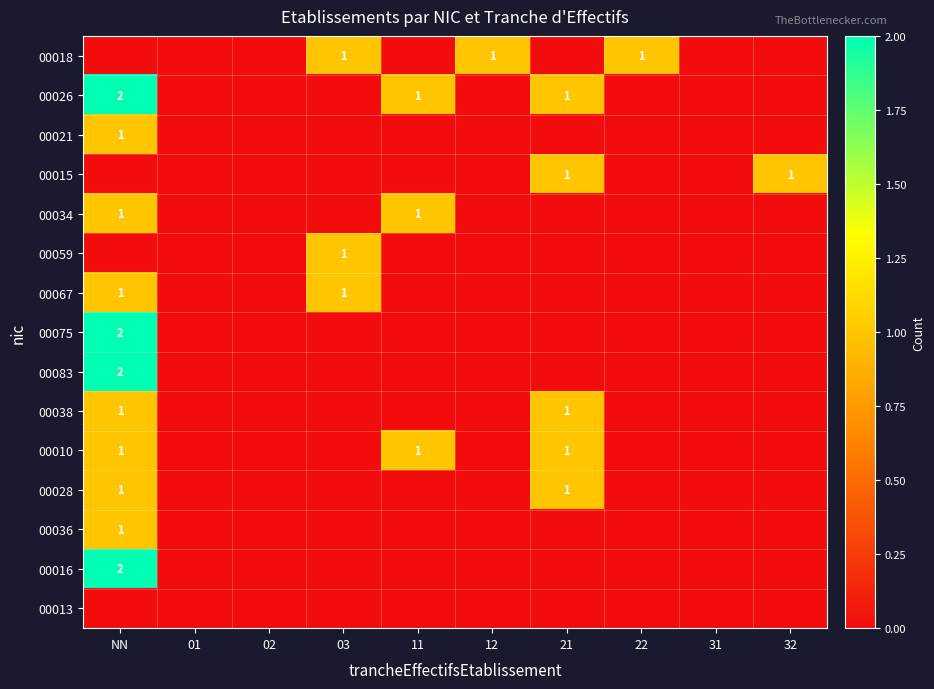

At which category is the sum across all series the highest?

NN